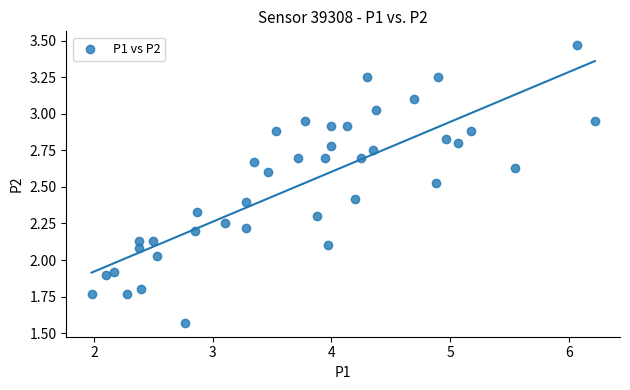

What is the range of Y values (max minus min)?

1.9